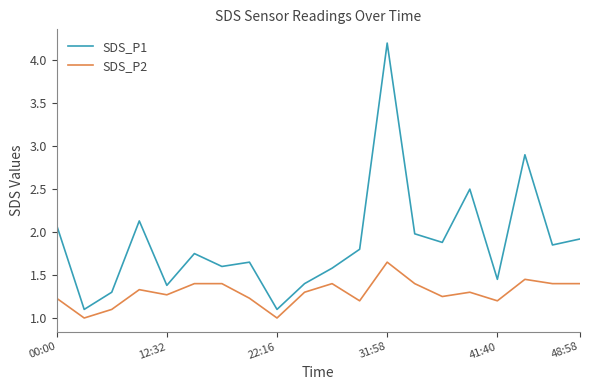

List the series in order of their overall mean, highest first.

SDS_P1, SDS_P2